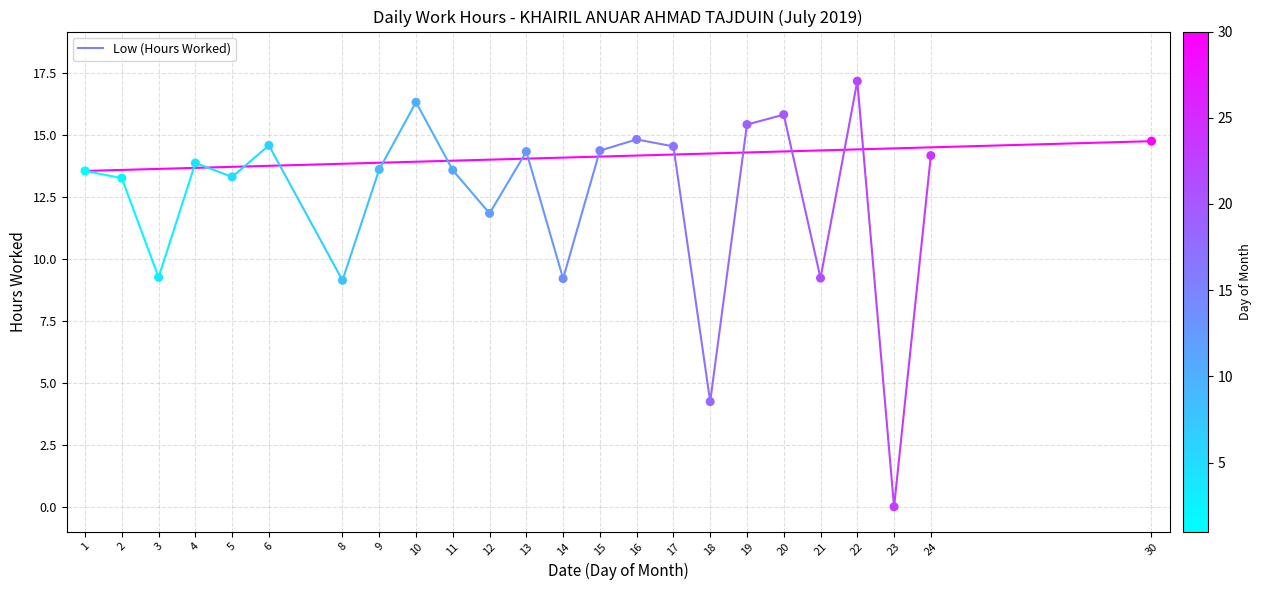

What is the ratio of the value at 10 to the value at 11?

1.2